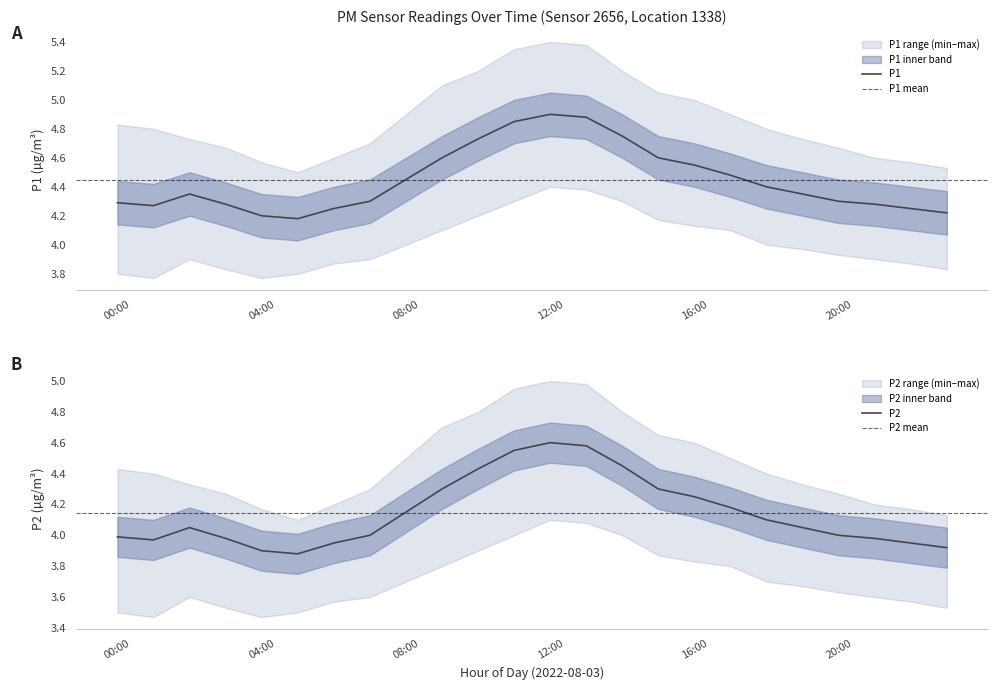

At which label does P2_lower reach its peak?

12:00